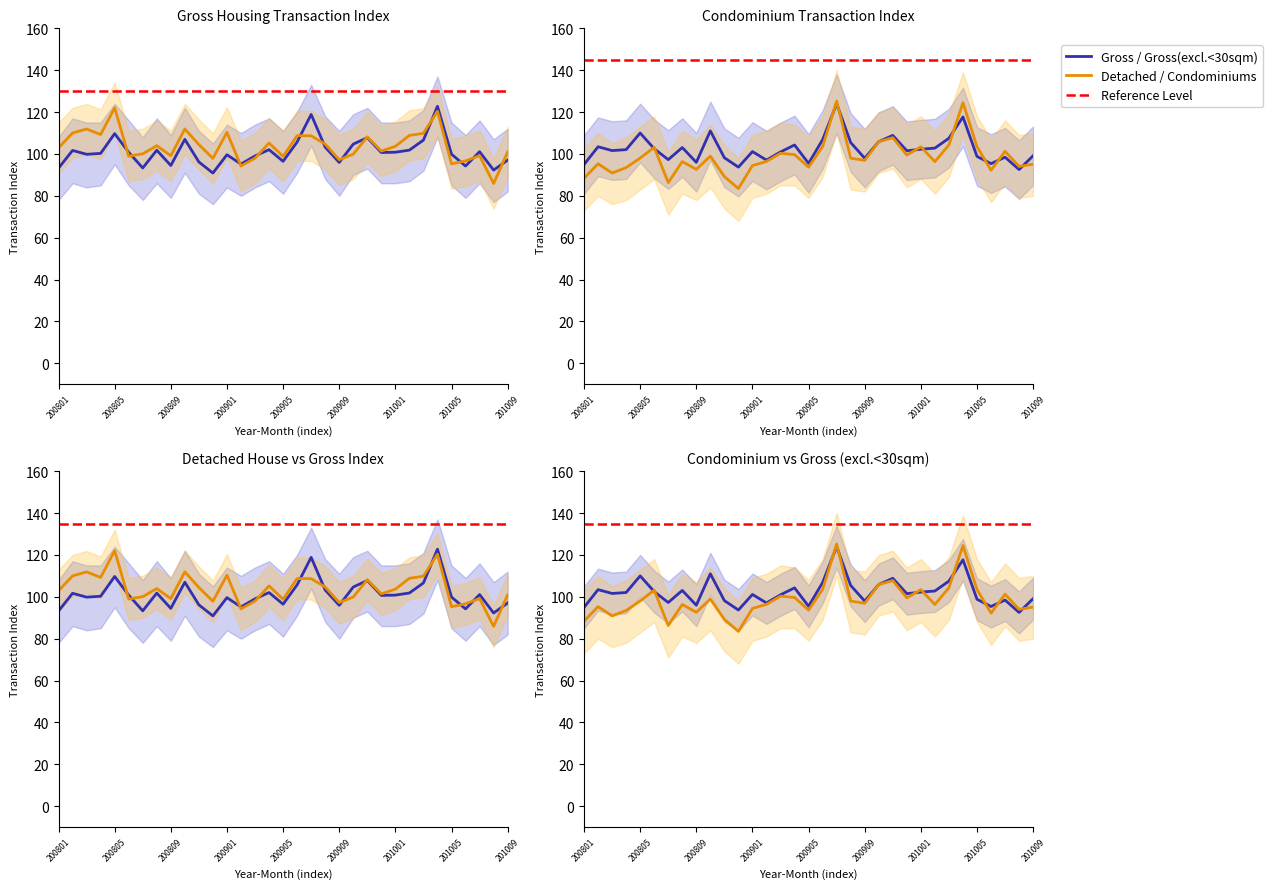

What is the difference between the Gross values at 200812 and 200811?

5.3